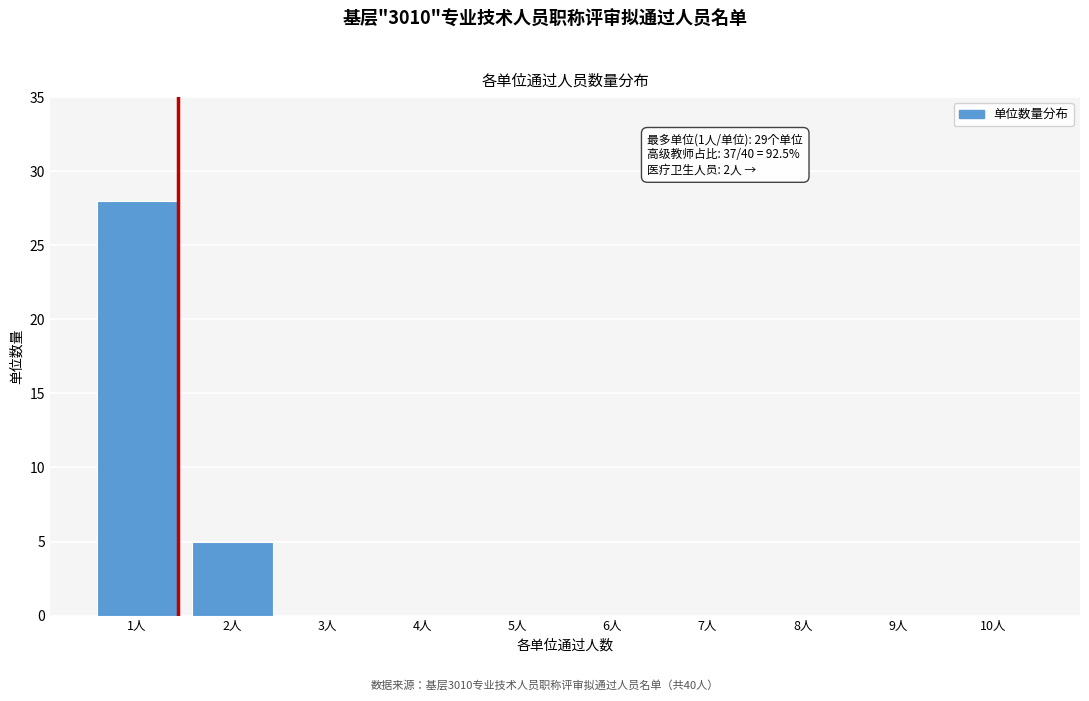

Reading left to right, extract all data points from this chart.

1人=28	2人=5	3人=0	4人=0	5人=0	6人=0	7人=0	8人=0	9人=0	10人=0